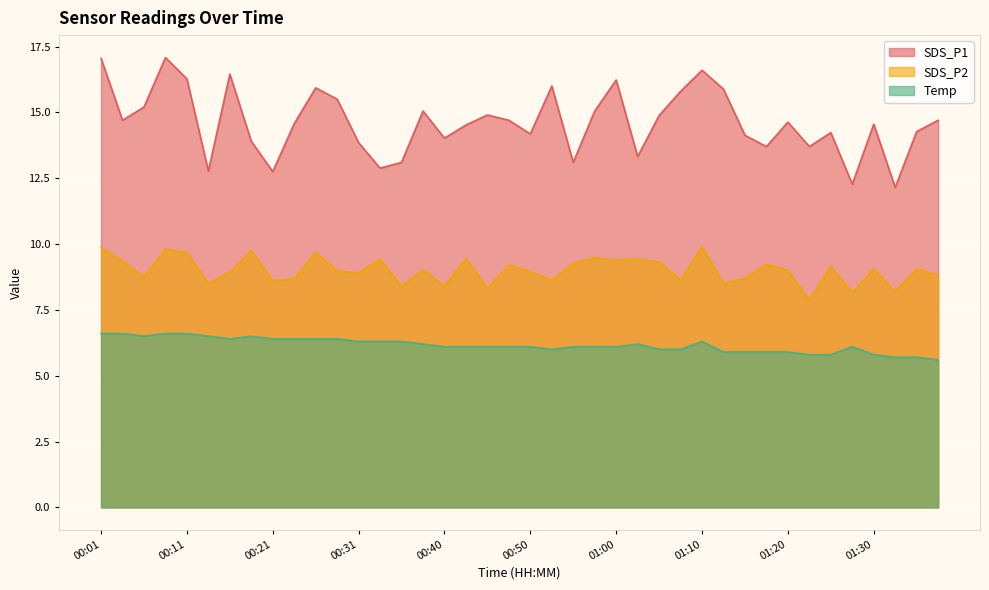

What is the sum of the SDS_P2 values at 01:05 and 01:10?

19.2